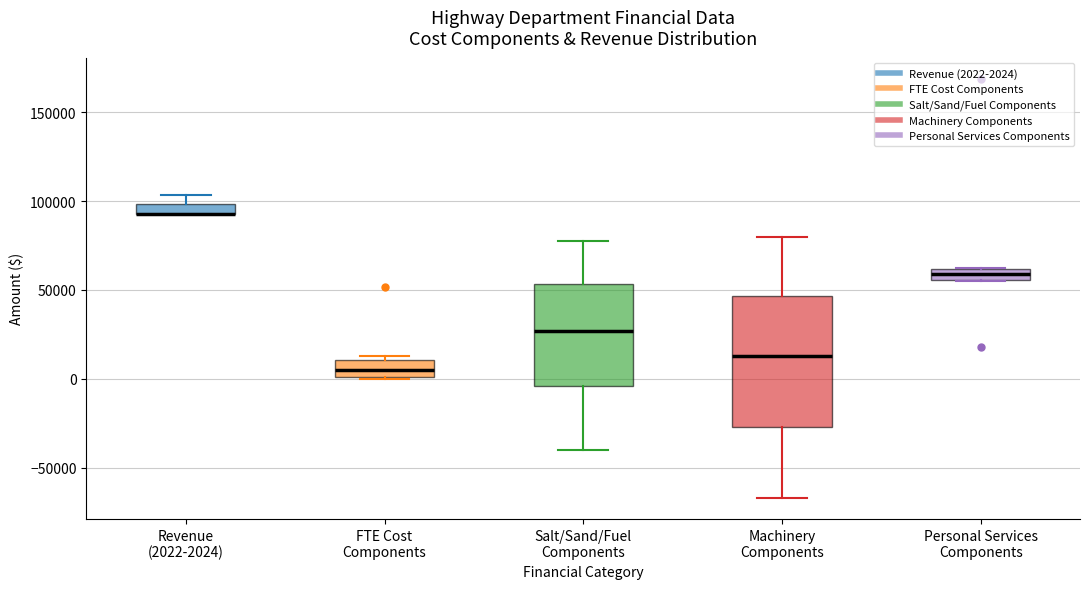

Which box is the tallest, from its lower edge to its upper edge?

Machinery Components